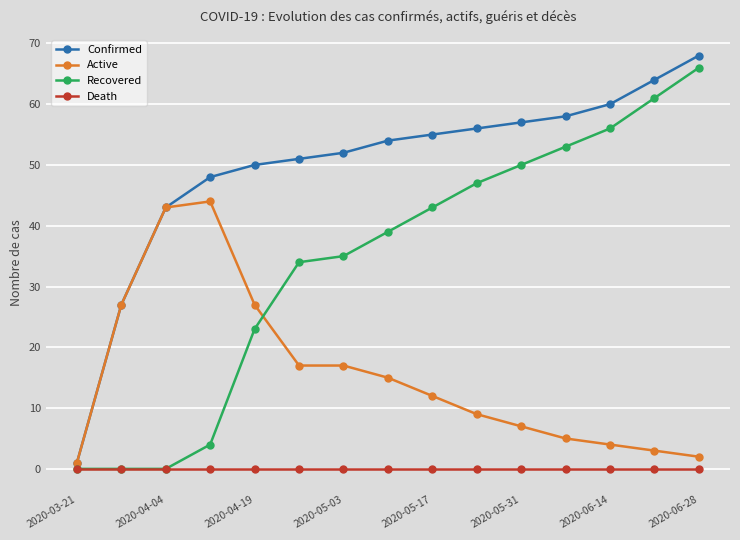

True or false: Recovered and Confirmed cross at least once.

False